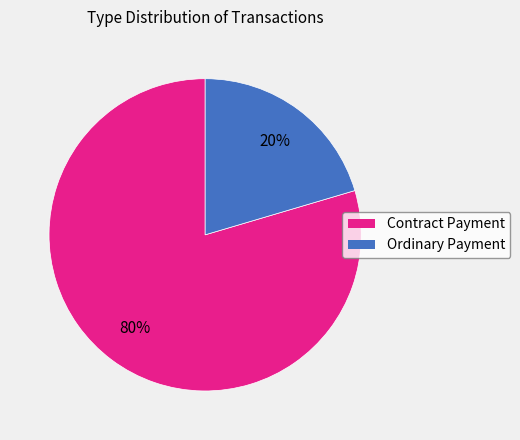

What is the largest slice in the pie chart?

Contract Payment